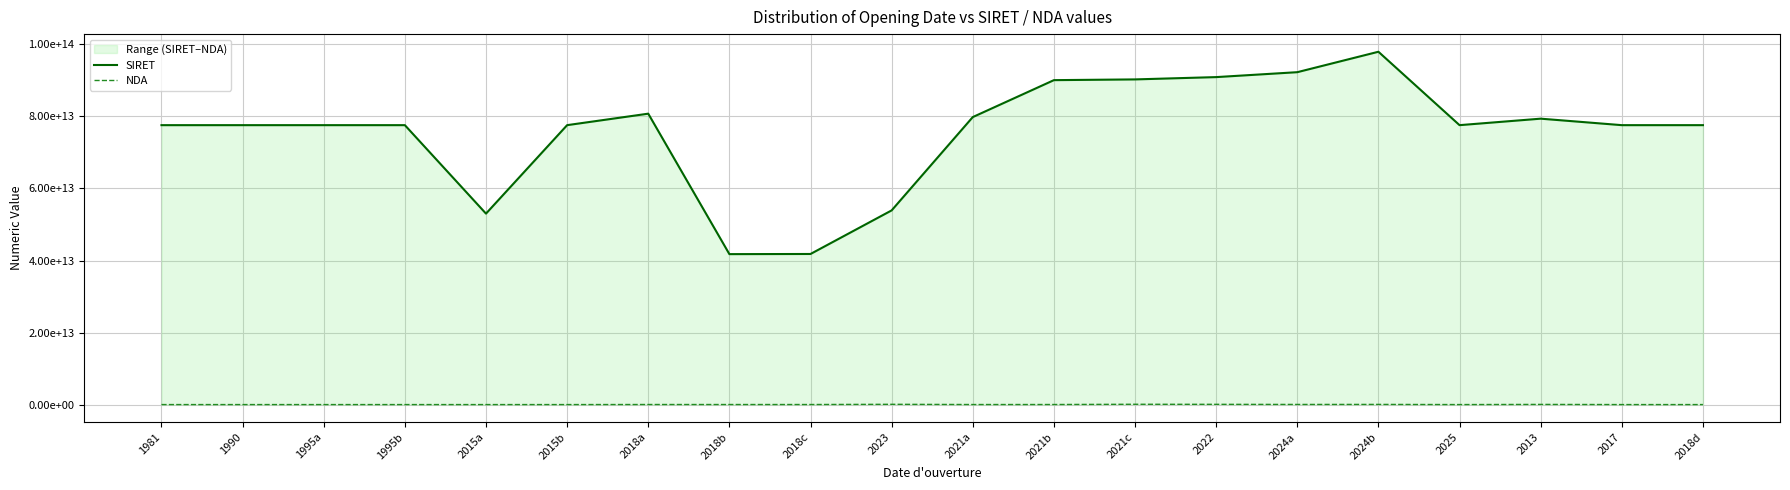

Reading left to right, list all the values displayed in this chart.

SIRET: 1981=77573724000058	1990=77573724000090	1995a=77573724000140	1995b=77573724000165	2015a=53018898600059	2015b=77573724000280	2018a=80760437600028	2018b=41770807000061	2018c=41811390800036	2023=53909770900031	2021a=79814727800039	2021b=90067089400014	2021c=90272350100018	2022=90912073500016	2024a=92277375900027	2024b=97949783100029	2025=77573724000348	2013=79373754500012	2017=77573724000306	2018d=77573724000314
NDA: 1981=11940004794	1990=11940004794	1995a=11940004794	1995b=11940004794	2015a=11922302792	2015b=11940004794	2018a=28140329014	2018b=25140068014	2018c=25140138814	2023=82260197626	2021a=22600288660	2021b=27210424621	2021c=93131931013	2022=76311123631	2024a=44670742367	2024b=53290984729	2025=11940004794	2013=52440698144	2017=11940004794	2018d=11940004794